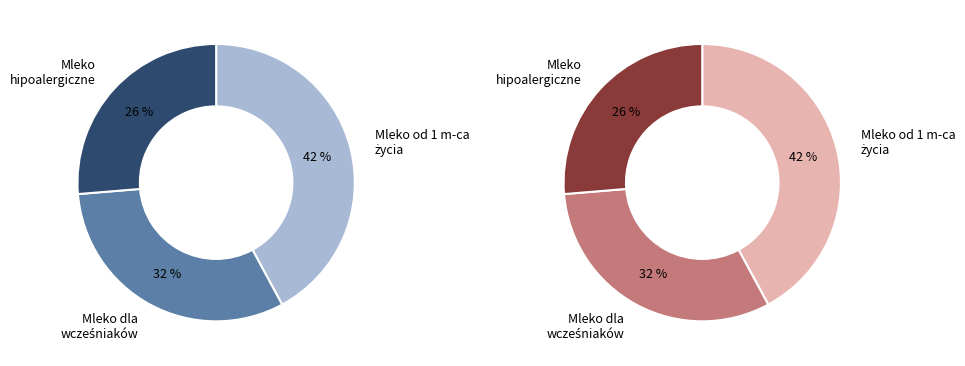

To the nearest percent, what is the average slice percentage?

33%